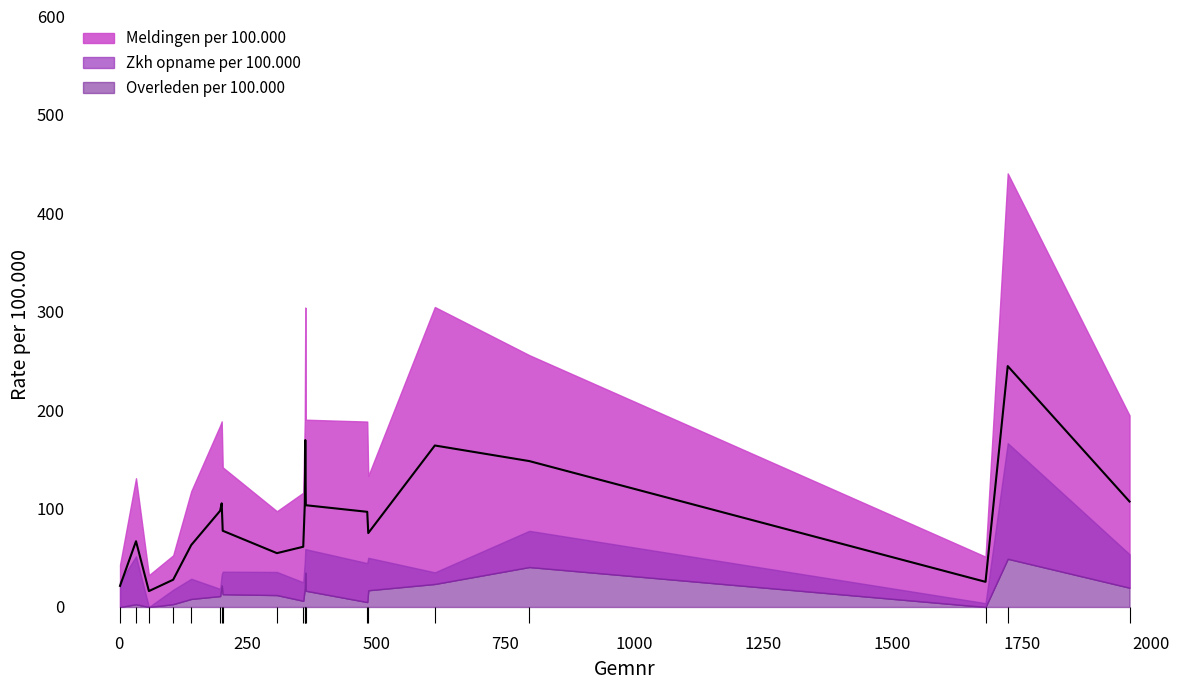

Rank the categories by Zkh opname per 100.000 value from lowest to highest.

59, 1680, 106, 197, 358, 3, 141, 200, 613, 307, 202, 482, 361, 484, 34, 1959, 363, 362, 796, 1723